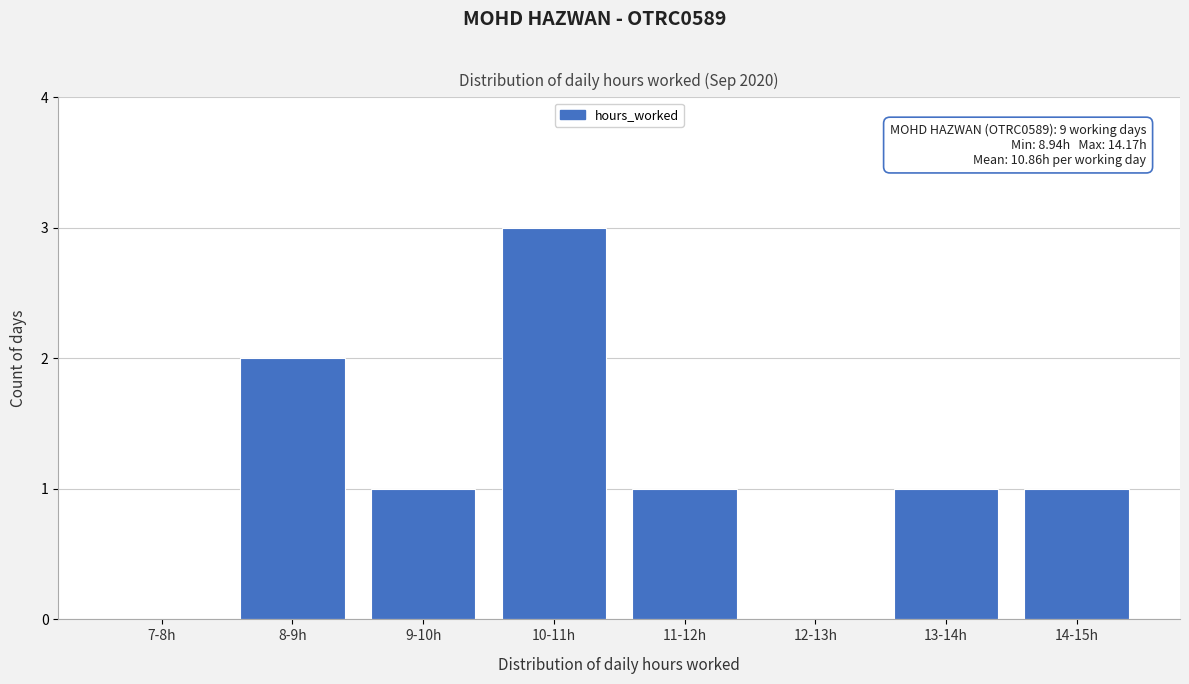

Reading left to right, transcribe all the data shown in this chart.

7-8h=0	8-9h=2	9-10h=1	10-11h=3	11-12h=1	12-13h=0	13-14h=1	14-15h=1